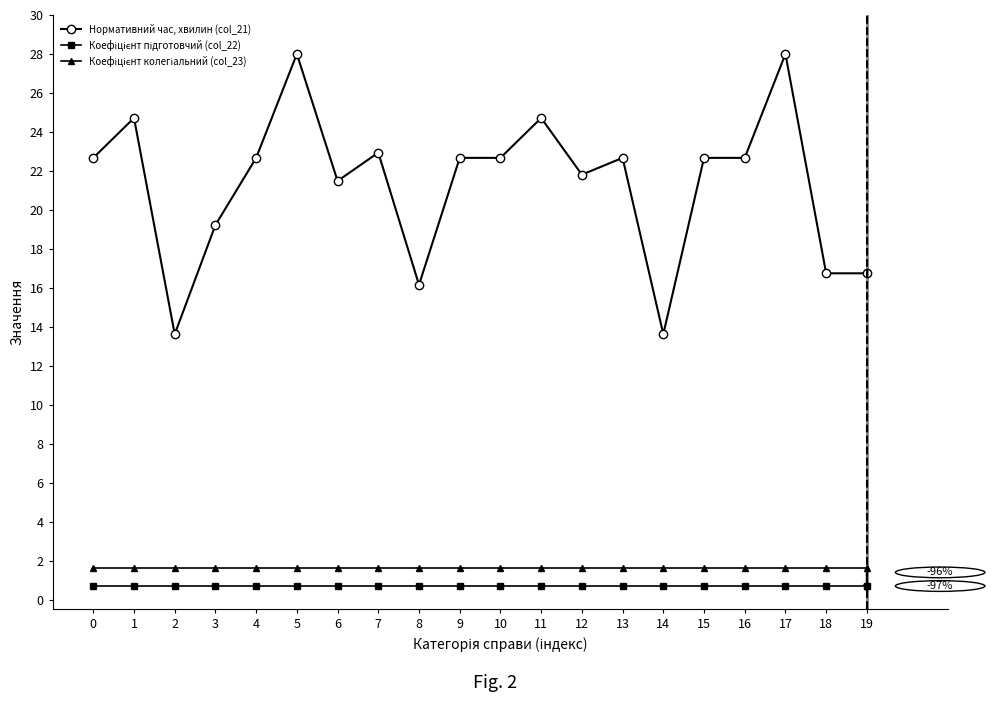

What is the difference between the maximum and minimum values in the Нормативний час, хвилин (col_21) series?

14.4